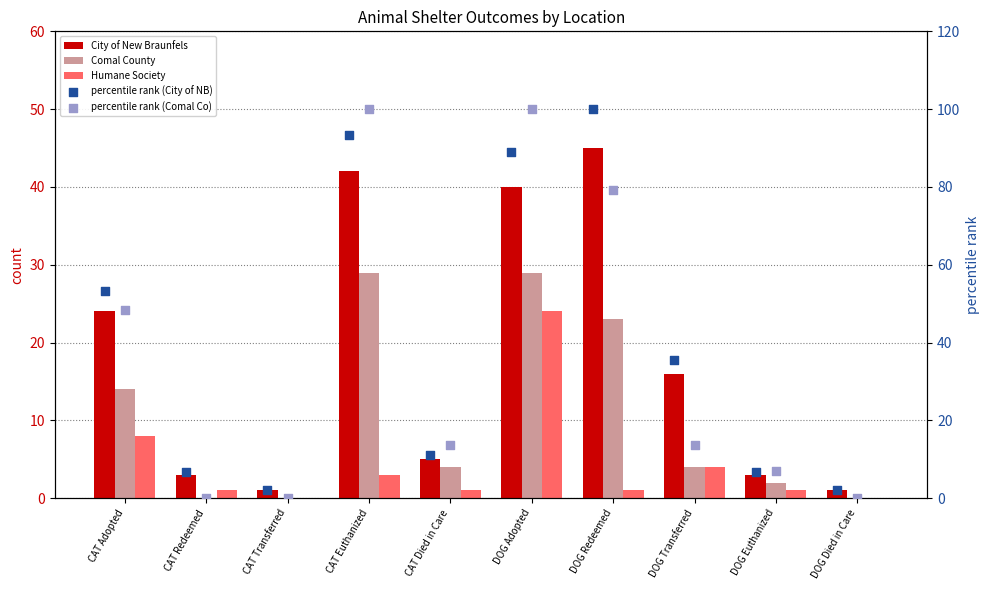

Which series contains the highest Y value?

percentile rank (City of NB)